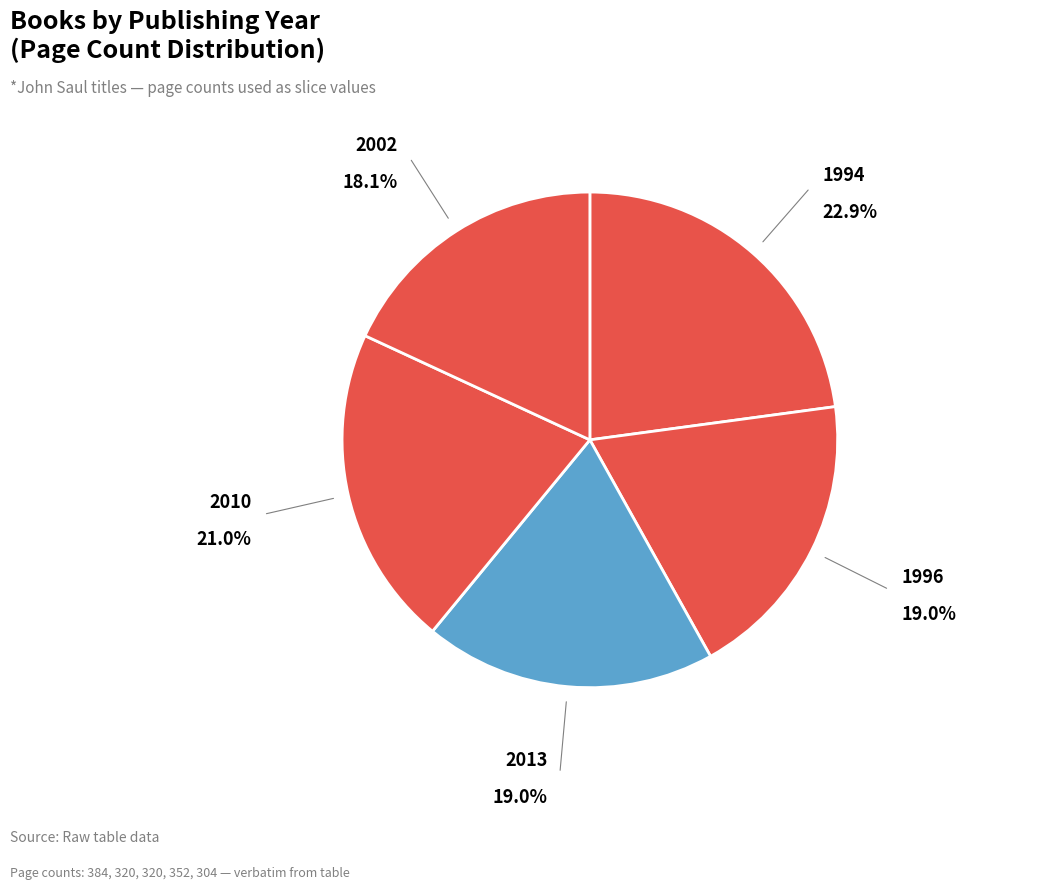

Count the number of slices in the pie.

5